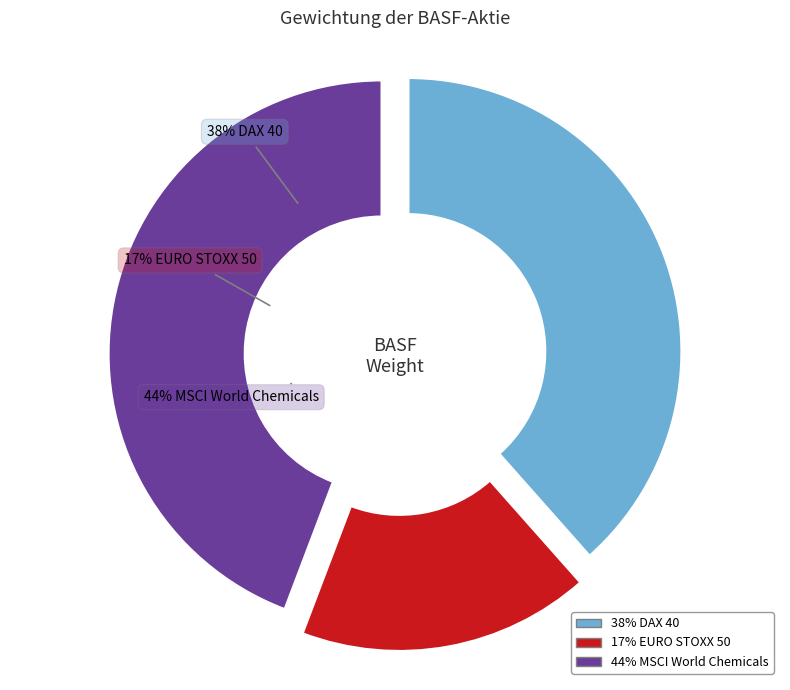

What is the smallest slice in the pie chart?

EURO STOXX 50